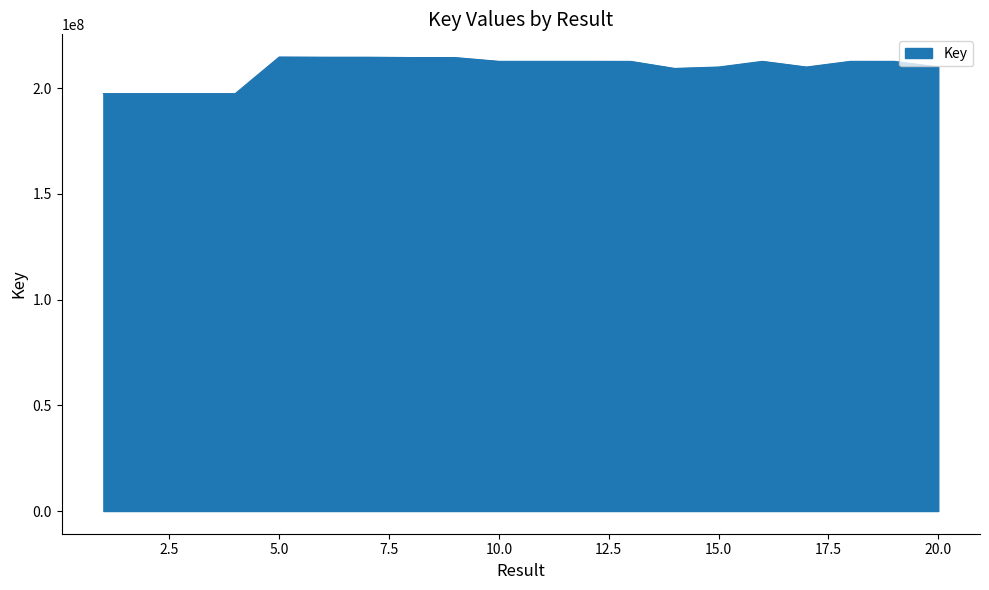

True or false: the data has more than 1 interior local peaks.

True